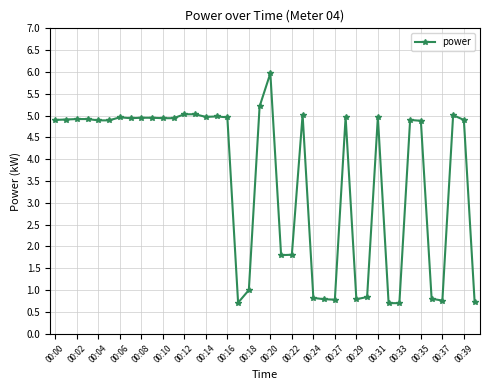

Count the number of data series in this chart.

1